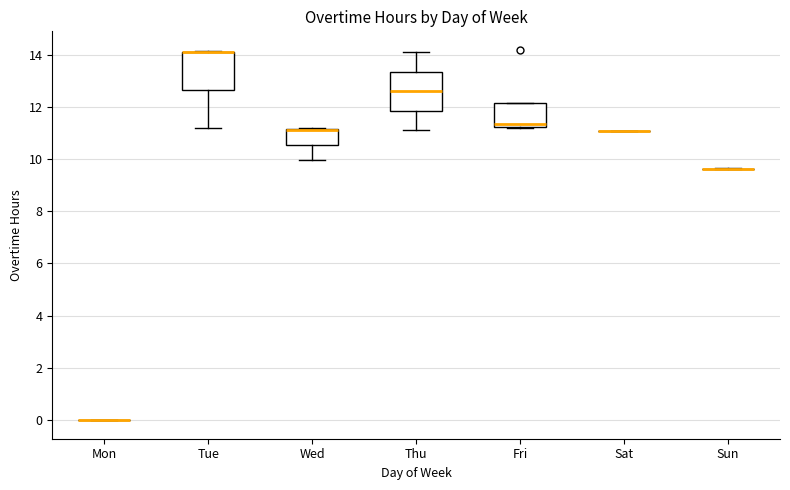

Reading left to right, transcribe this box plot: for each box, give where its median line is, the range the box spans, and where its two whiskers end, as read against the y-axis. The values are not printed on the chart, so give them approximately, as read against the axis.

Mon: box collapsed to a line at 0.0, whiskers 0.0 to 0.0
Tue: median 14.2 (drawn on the box's upper edge), box 12.6 to 14.2, whiskers 11.2 to 14.2
Wed: median 11.2 (drawn on the box's upper edge), box 10.6 to 11.2, whiskers 10.0 to 11.2
Thu: median 12.6, box 11.8 to 13.4, whiskers 11.2 to 14.0
Fri: median 11.4, box 11.2 to 12.2, whiskers 11.2 to 12.2
Sat: box collapsed to a line at 11.0, whiskers 11.0 to 11.0
Sun: box collapsed to a line at 9.6, whiskers 9.6 to 9.6